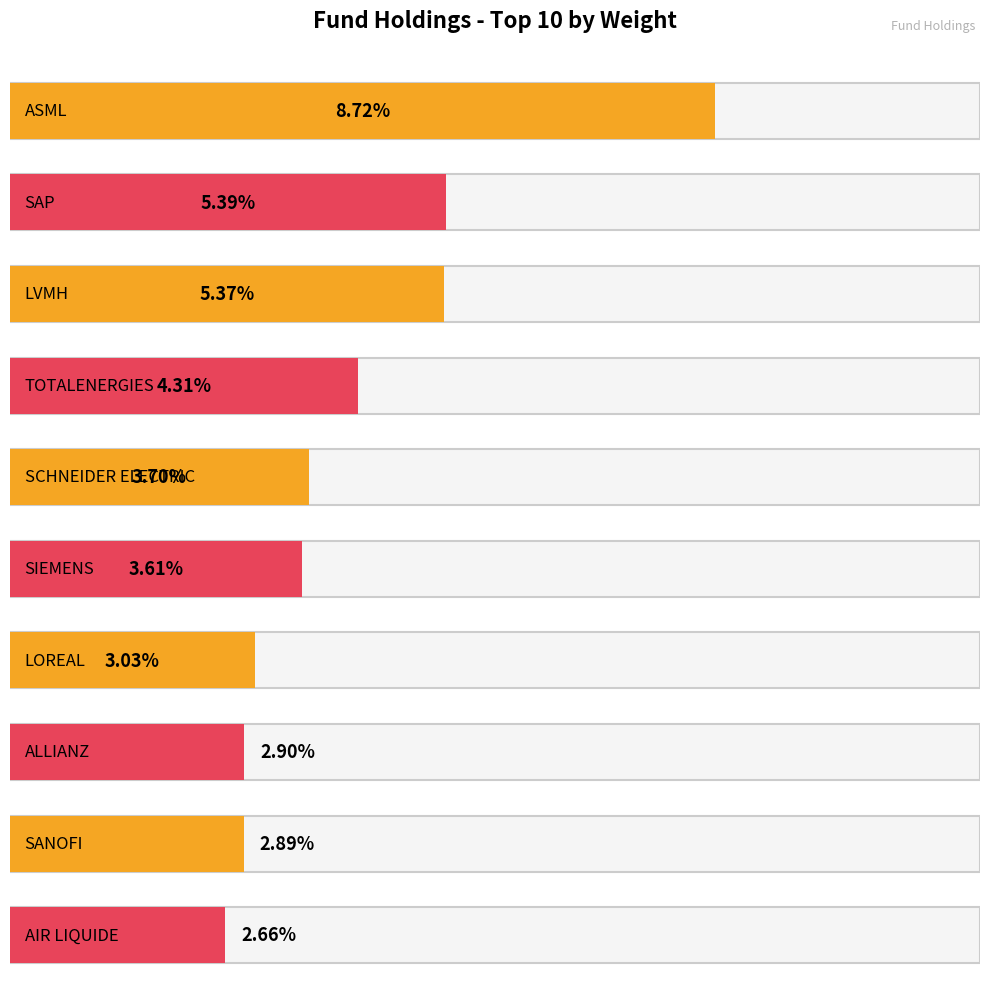

List the labels in order of value, largest first.

ASML, SAP, LVMH, TOTALENERGIES, SCHNEIDER ELECTRIC, SIEMENS, LOREAL, ALLIANZ, SANOFI, AIR LIQUIDE